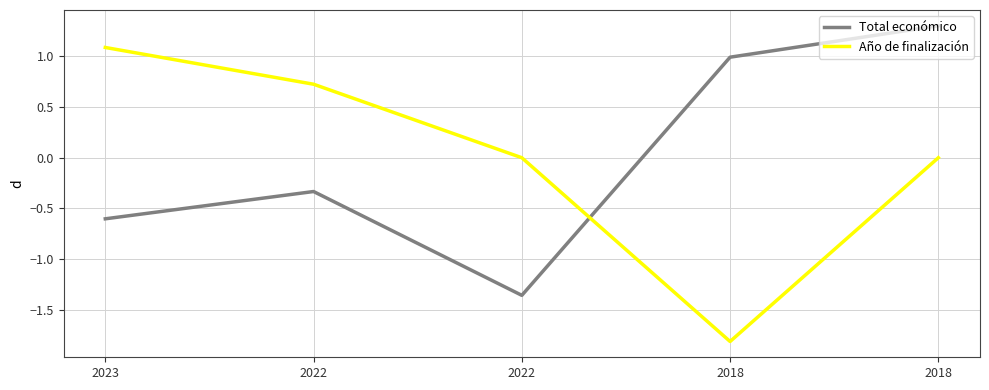

How many lines are shown in the chart?

2